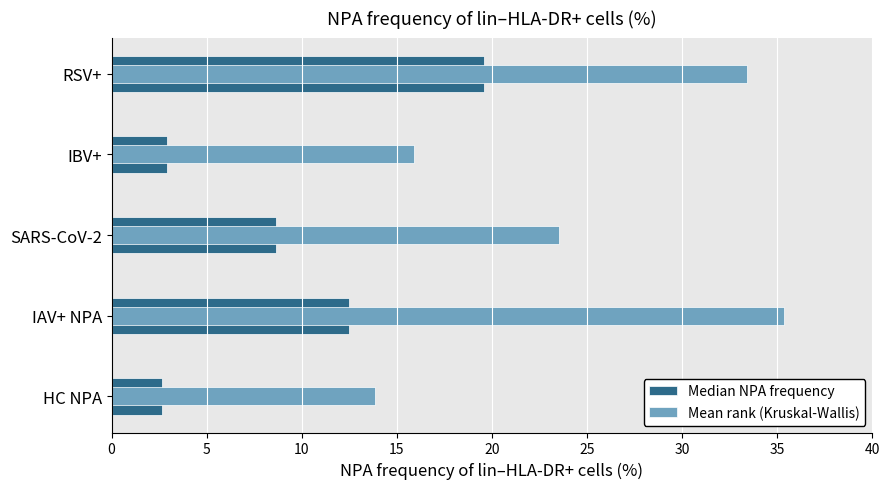

Which series has the largest range (max minus min)?

Mean rank (Kruskal-Wallis)